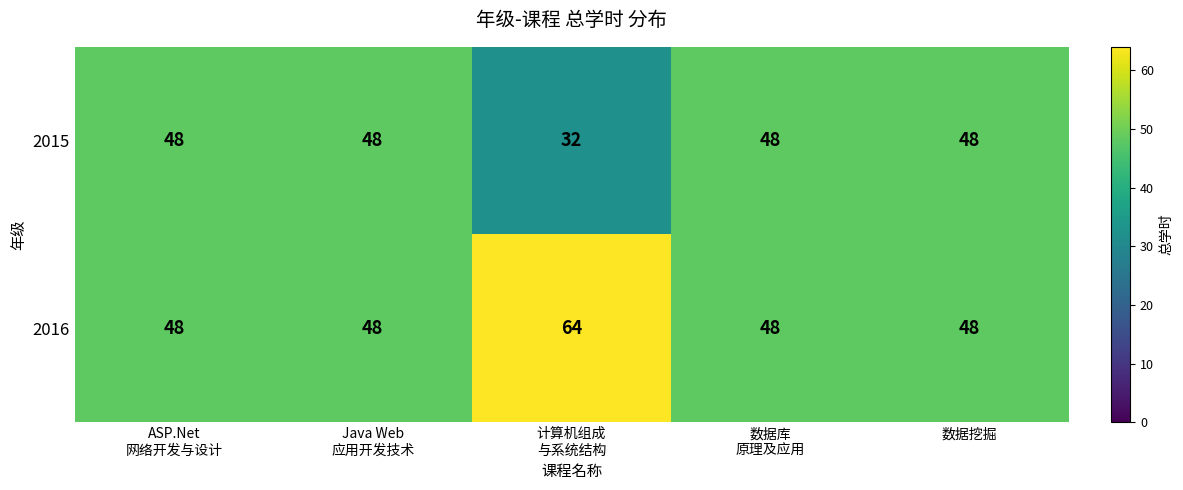

What is the minimum value shown in the chart?

32